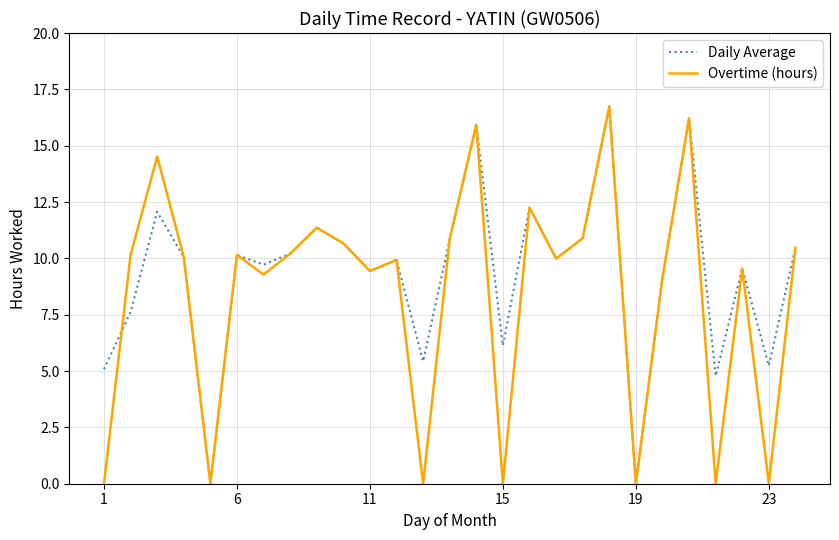

In Daily Average, how many points are lower than both neighbors (excluding endpoints)?

9